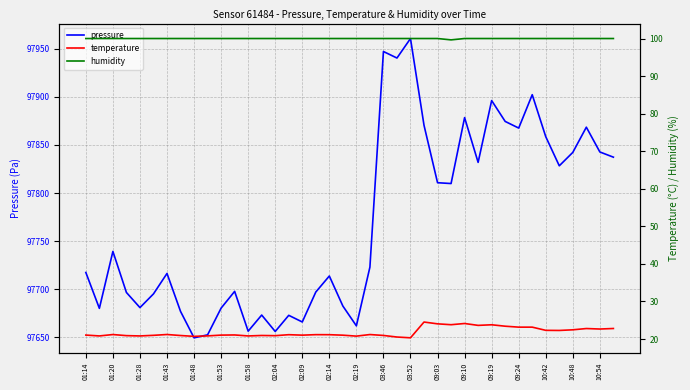

What is the label of the 15th point from the right?

25